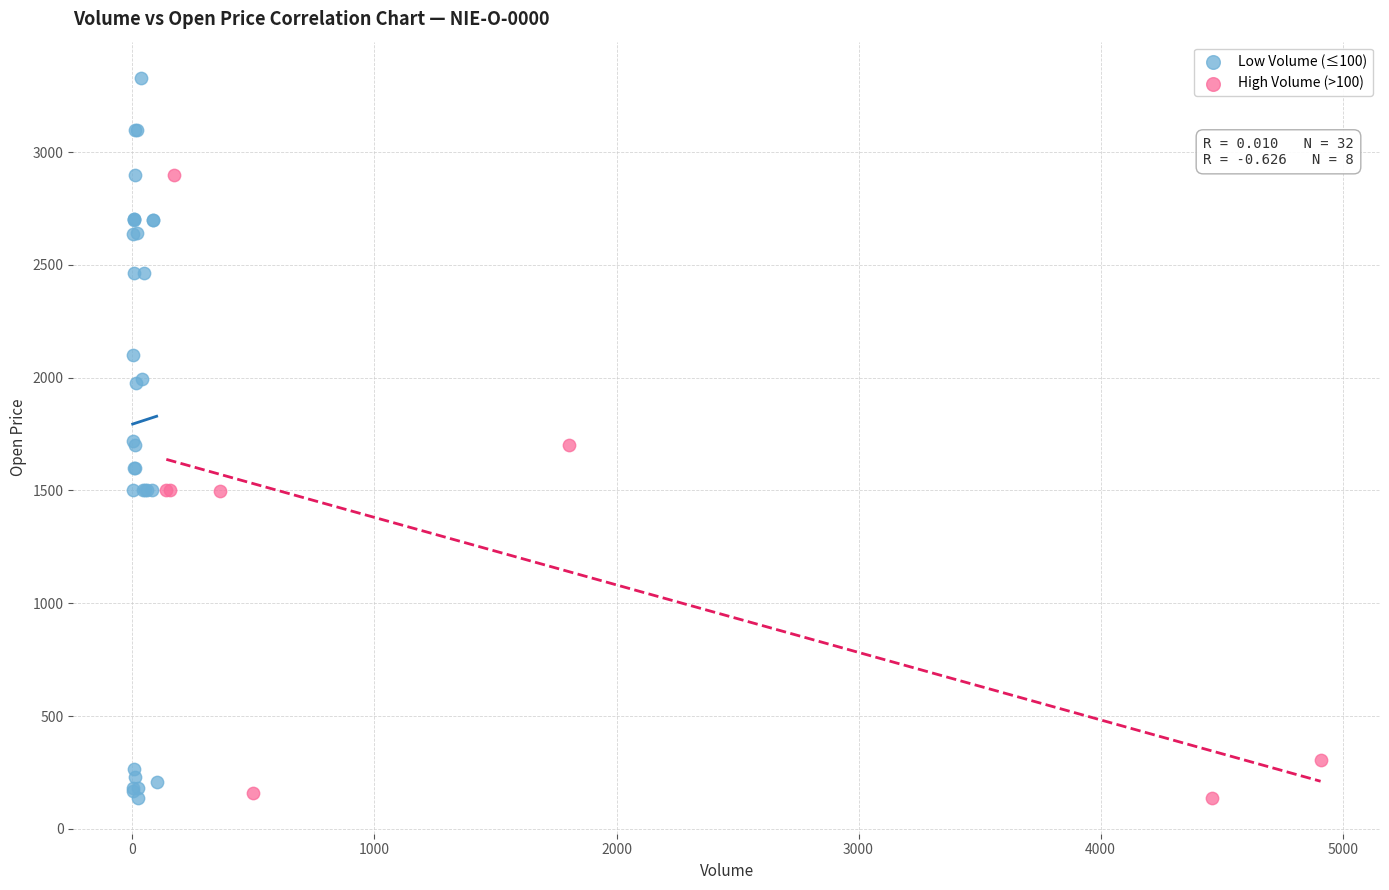

Which series reaches the maximum Y coordinate?

Low Volume (≤100)